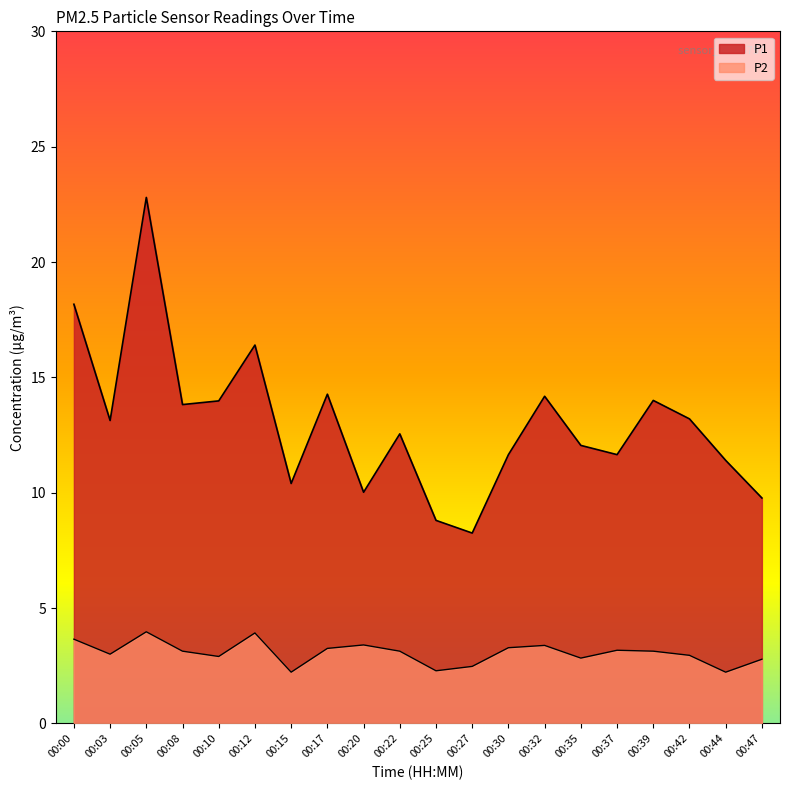

What is the value of the P1 point at the 20th from the left?

9.8